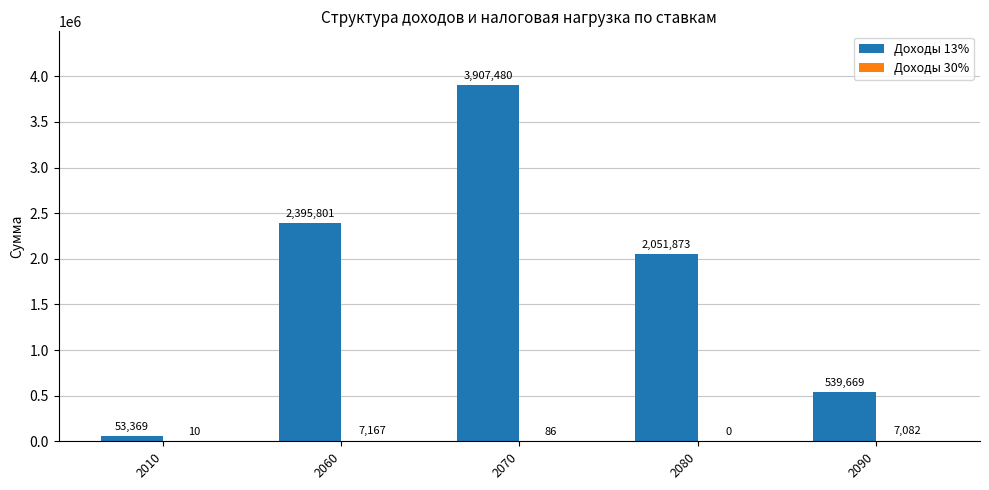

Are the bars grouped side by side (vs. stacked)?

Yes